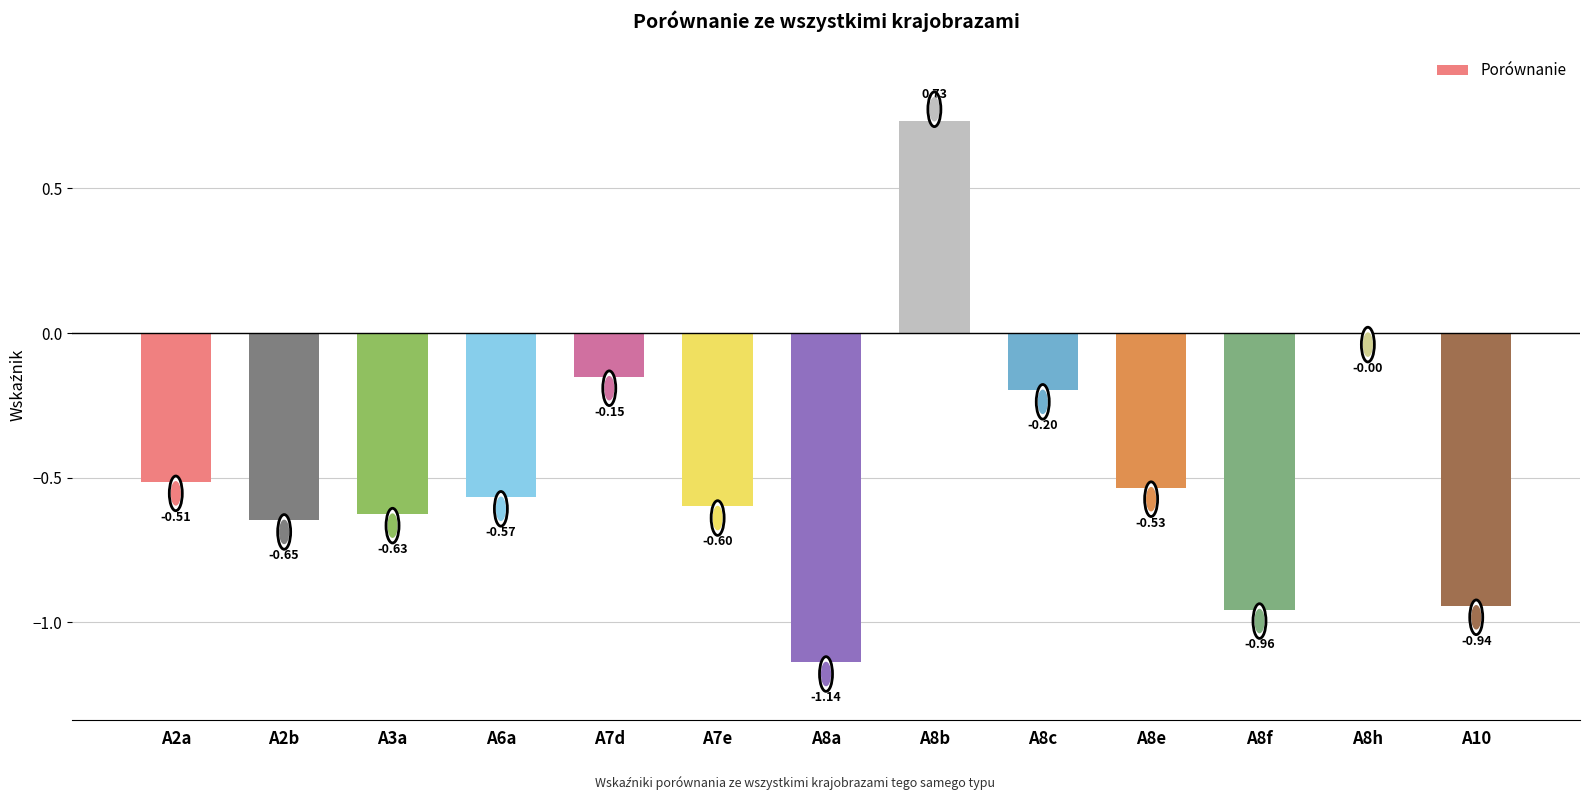

Are the bars horizontal?

No